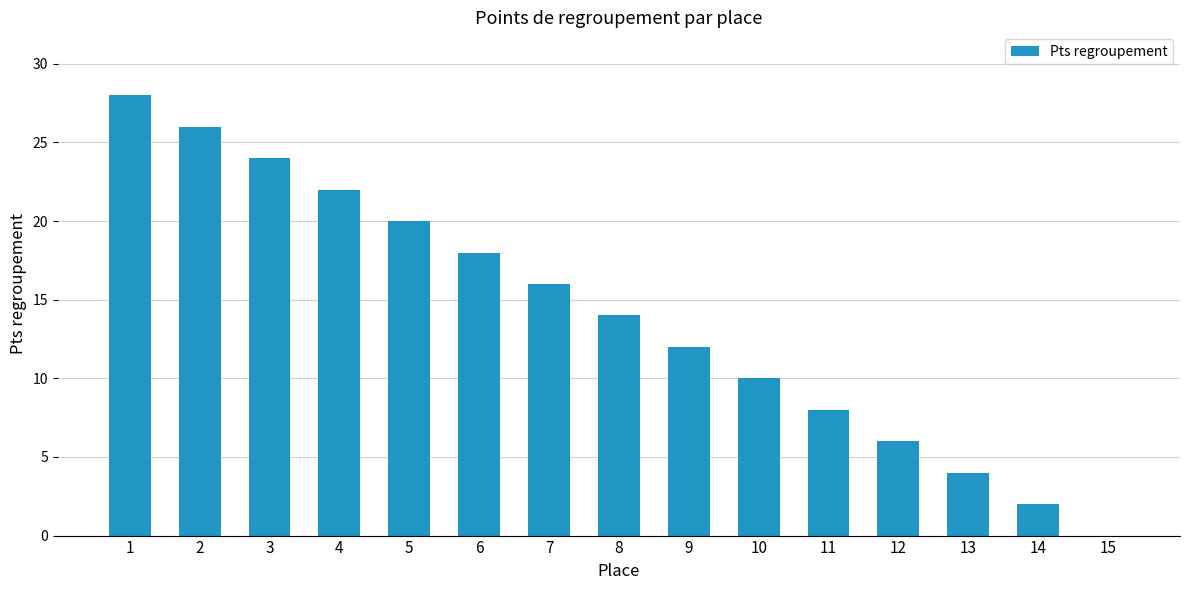

Reading left to right, what are all the values shown in this chart?

28	26	24	22	20	18	16	14	12	10	8	6	4	2	0